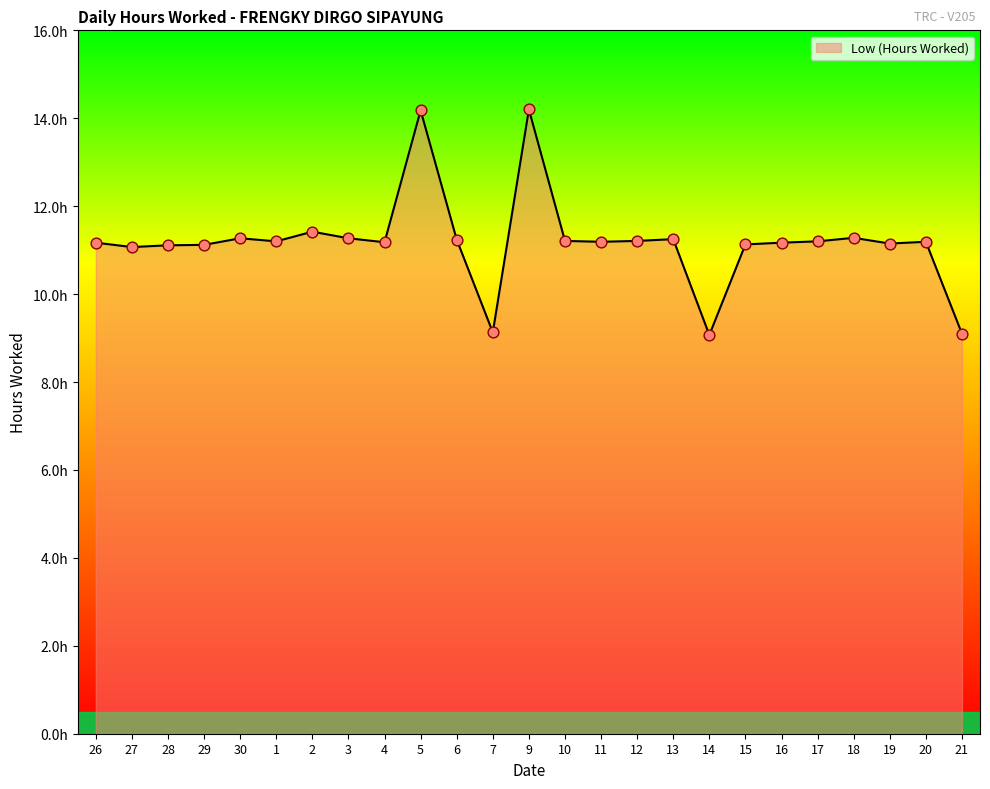

Which has a higher value, 9 or 3?

9